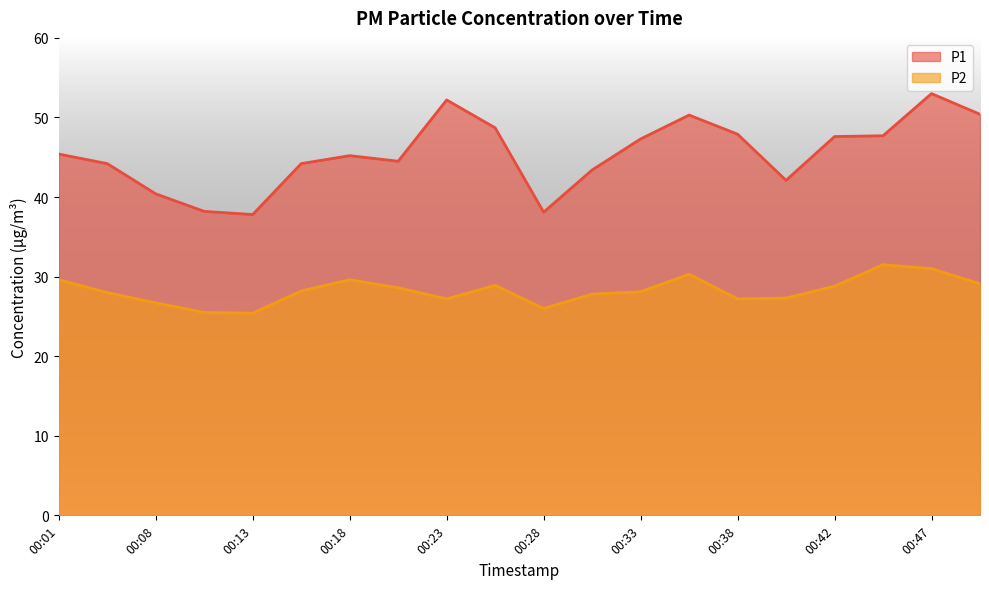

True or false: P1 and P2 cross at least once.

False